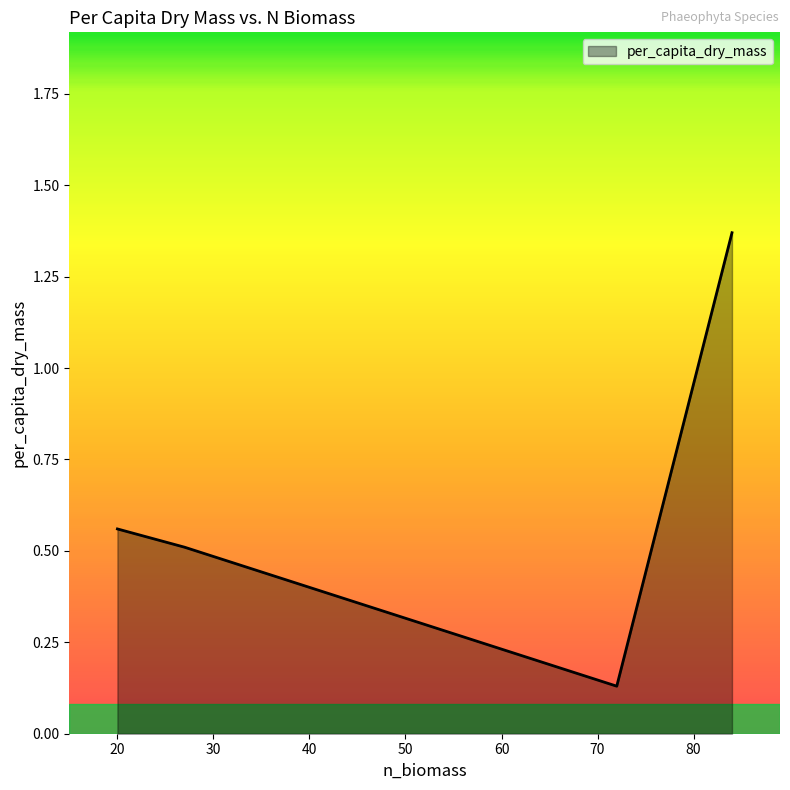

How many lines are shown in the chart?

1